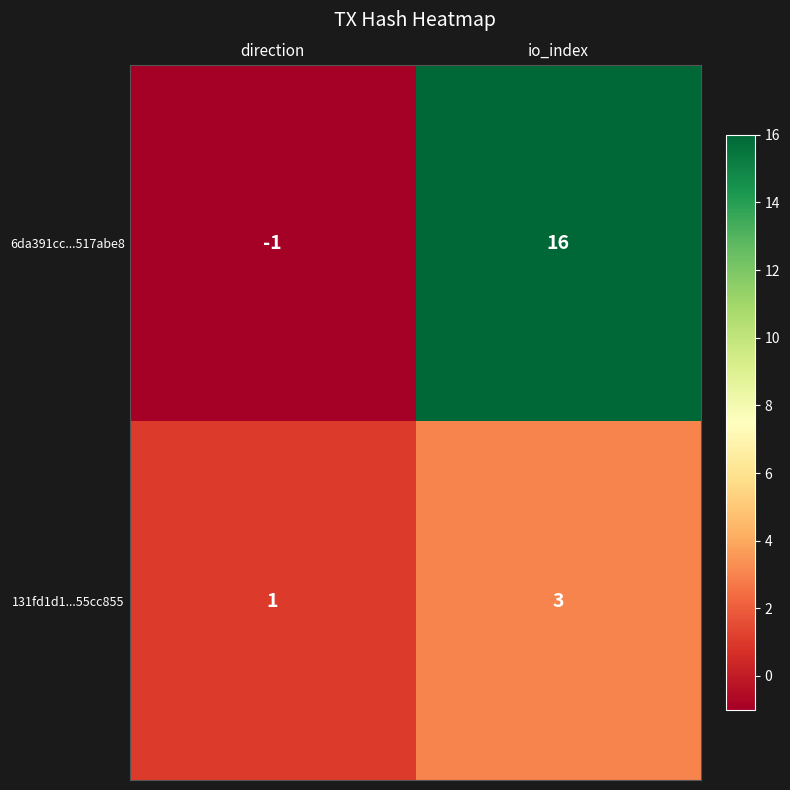

Reading left to right, list all the values displayed in this chart.

6da391cc...517abe8: direction=-1	io_index=16
131fd1d1...55cc855: direction=1	io_index=3